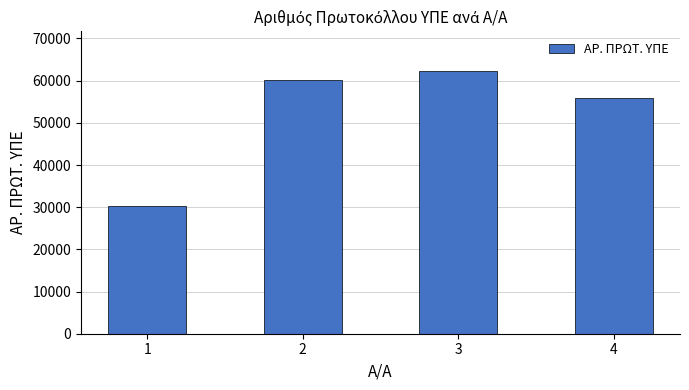

Is it true that the value at 2 is 60132?

True